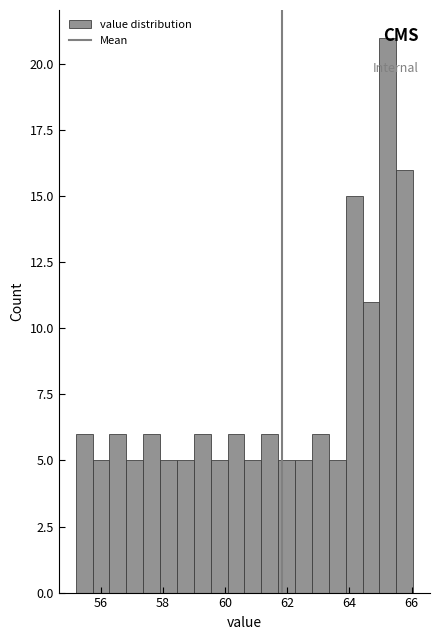

Read against the x-axis, roughly where is the centre of the tallest bar?

65.2